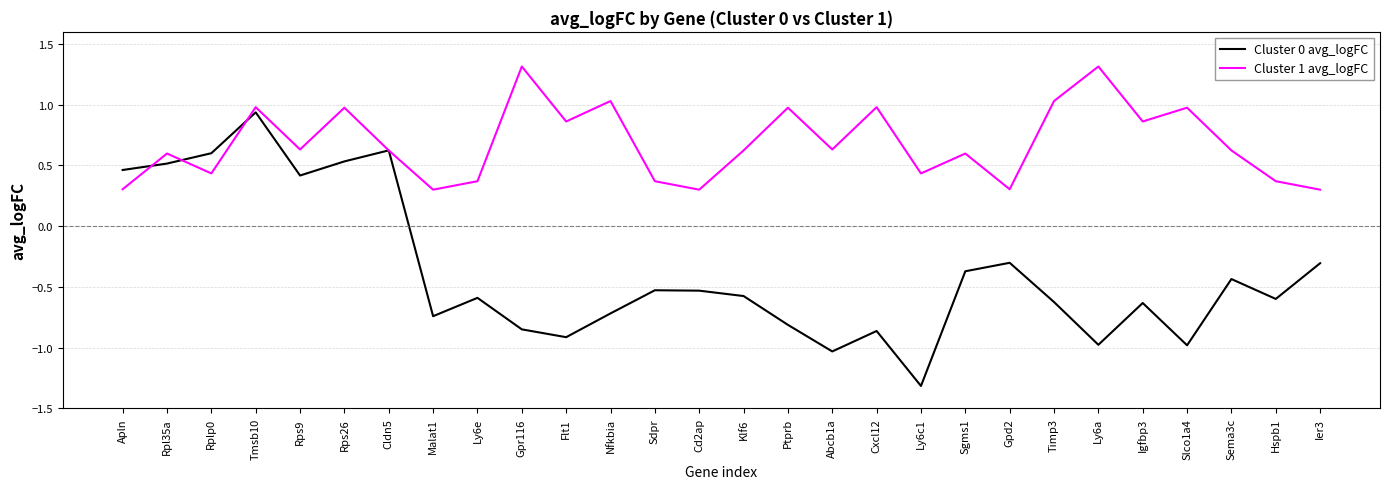

Where is the first local minimum for Cluster 1 avg_logFC?

Rplp0